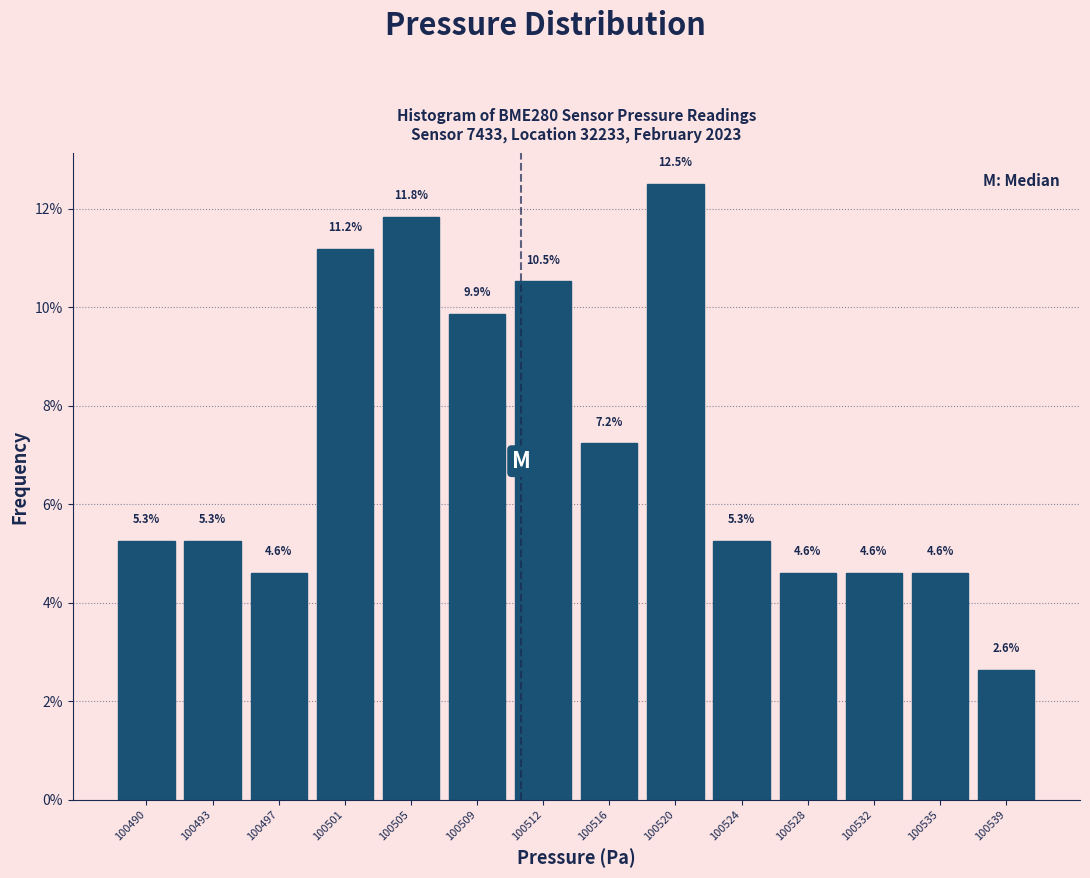

Reading left to right, list all the values displayed in this chart.

5.3	5.3	4.6	11.2	11.8	9.9	10.5	7.2	12.5	5.3	4.6	4.6	4.6	2.6